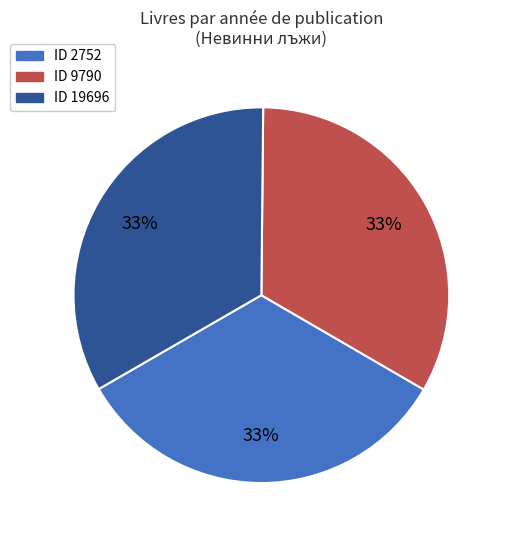

Is there any slice that represents more than half of the pie?

No